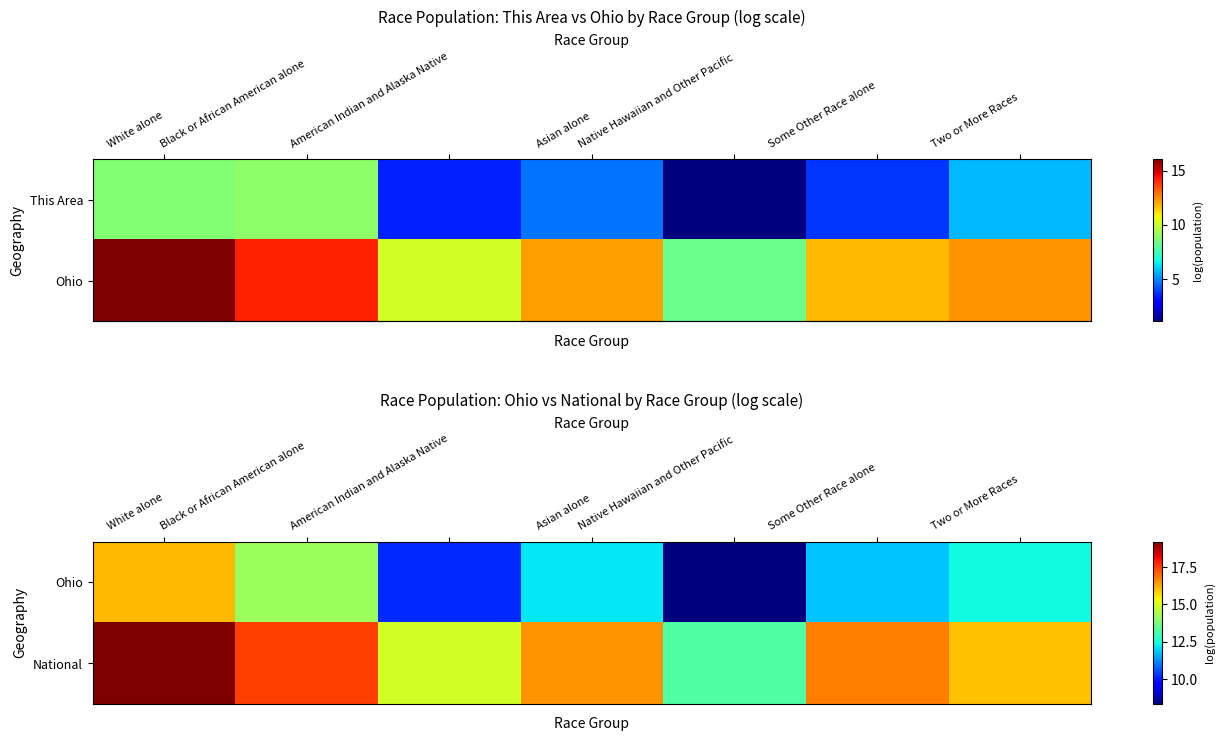

What is the sum of the row_0 values at Asian alone and Some Other Race alone?

23.9